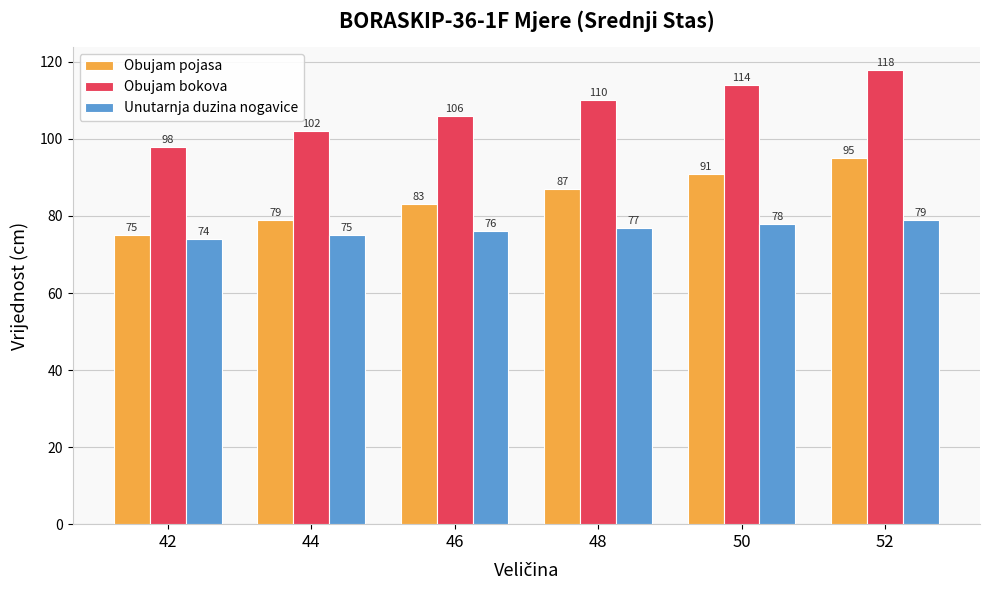

Reading right to left, extract all data points from this chart.

Obujam pojasa: 52=95	50=91	48=87	46=83	44=79	42=75
Obujam bokova: 52=118	50=114	48=110	46=106	44=102	42=98
Unutarnja duzina nogavice: 52=79	50=78	48=77	46=76	44=75	42=74